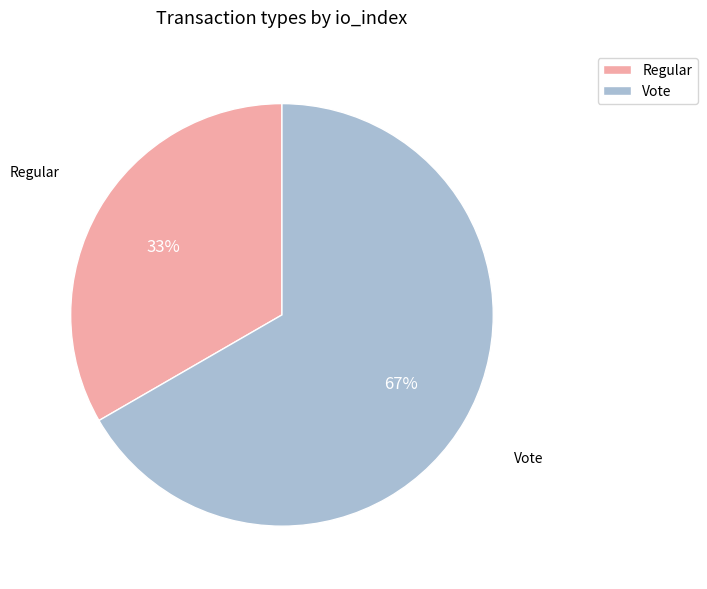

To the nearest percent, what is the average slice percentage?

50%